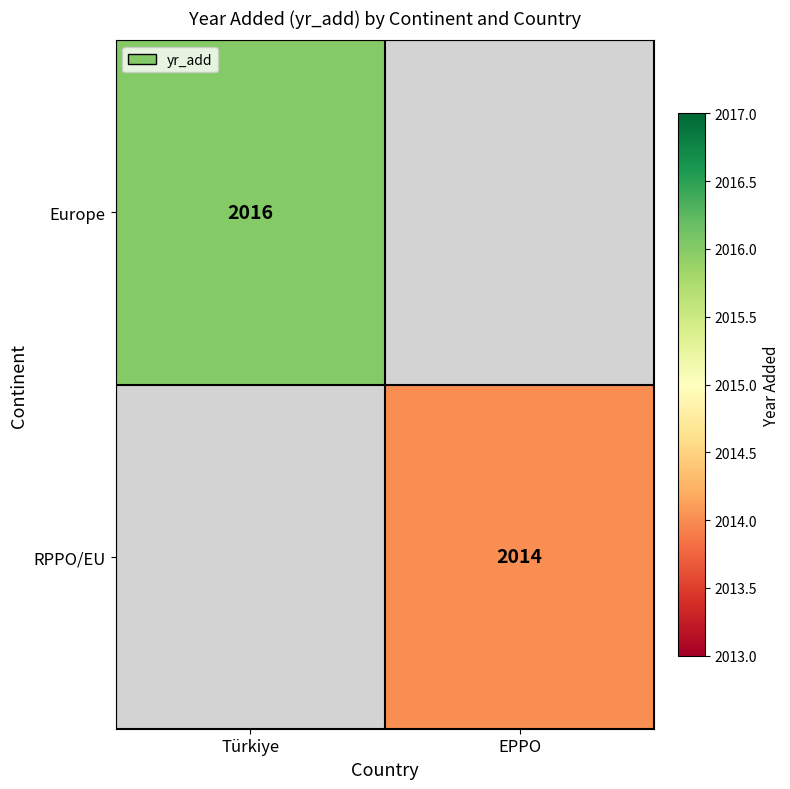

Between EPPO and Türkiye, which is larger?

Türkiye